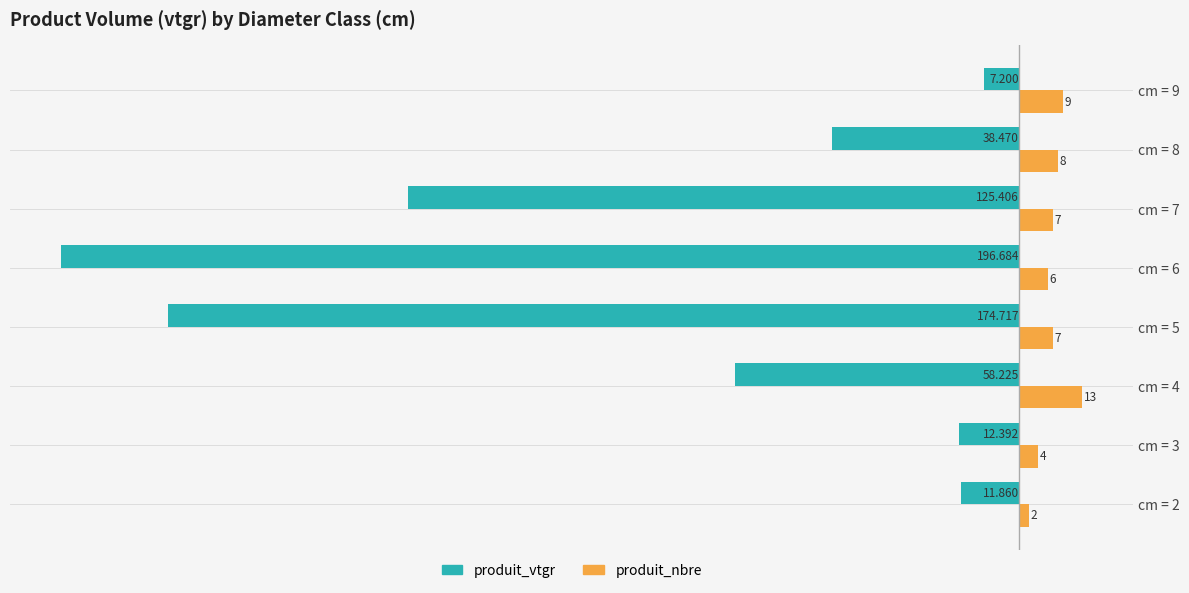

What is the difference between the maximum and minimum values in the produit_vtgr series?

189.5